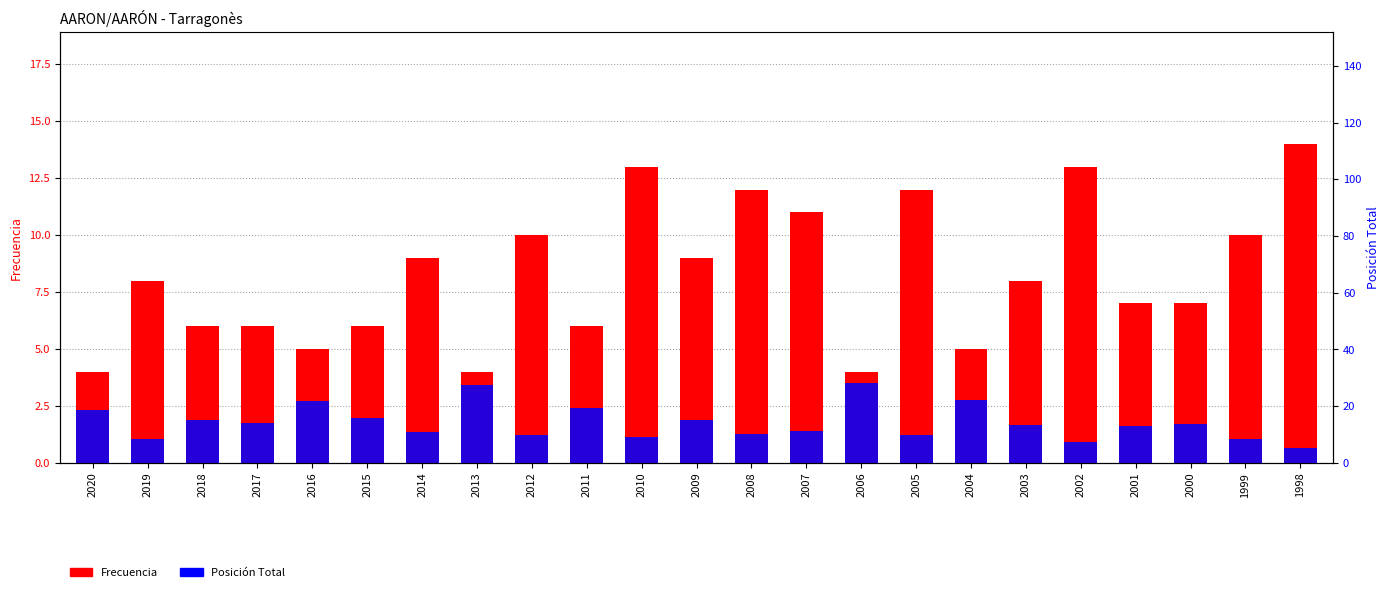

Rank the series at 2007 from lowest to highest value.

Posición Total, Frecuencia